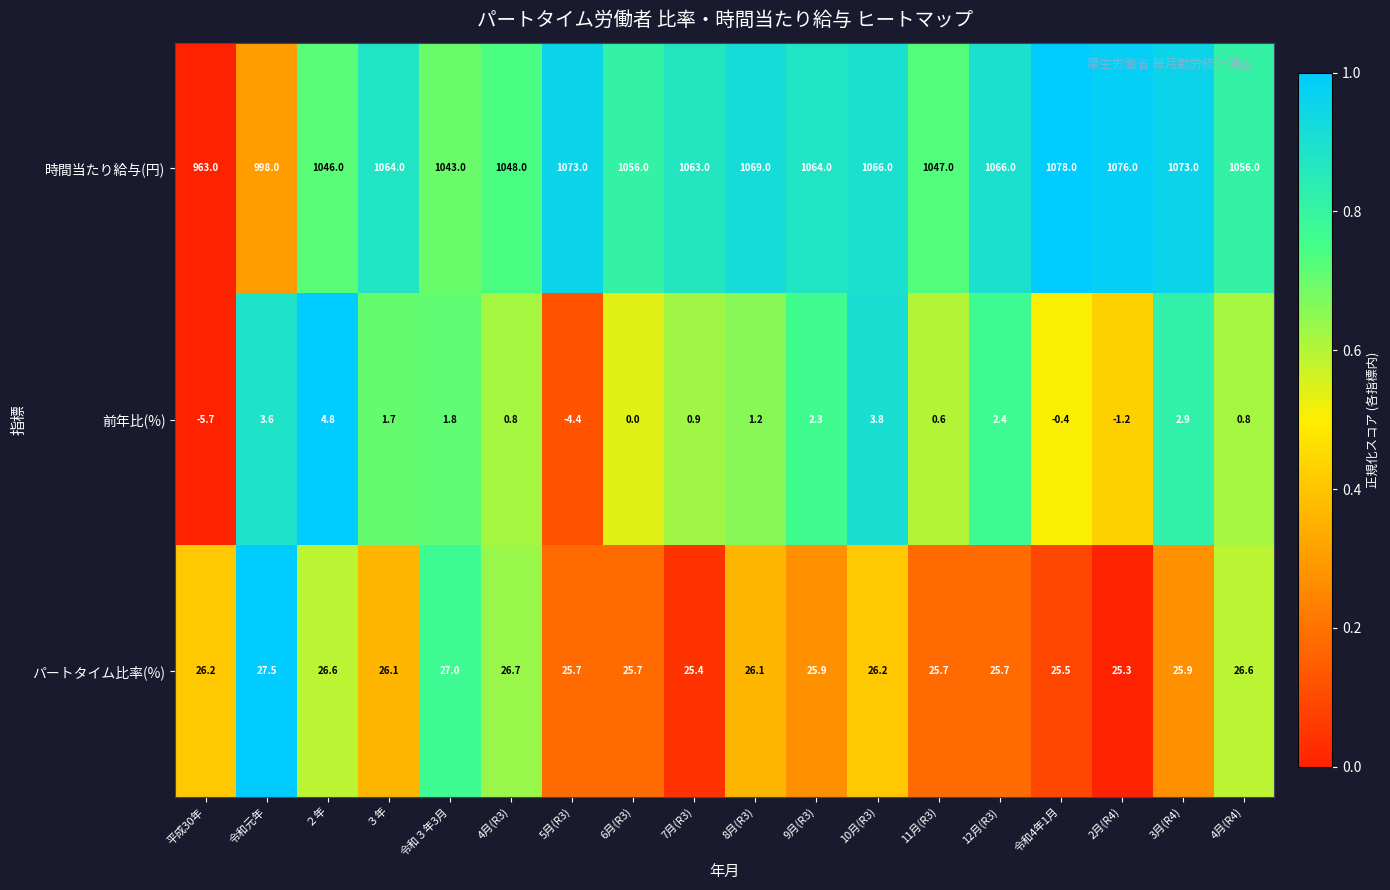

List the series in order of their peak value, lowest first.

前年比(%), パートタイム比率(%), 時間当たり給与(円)